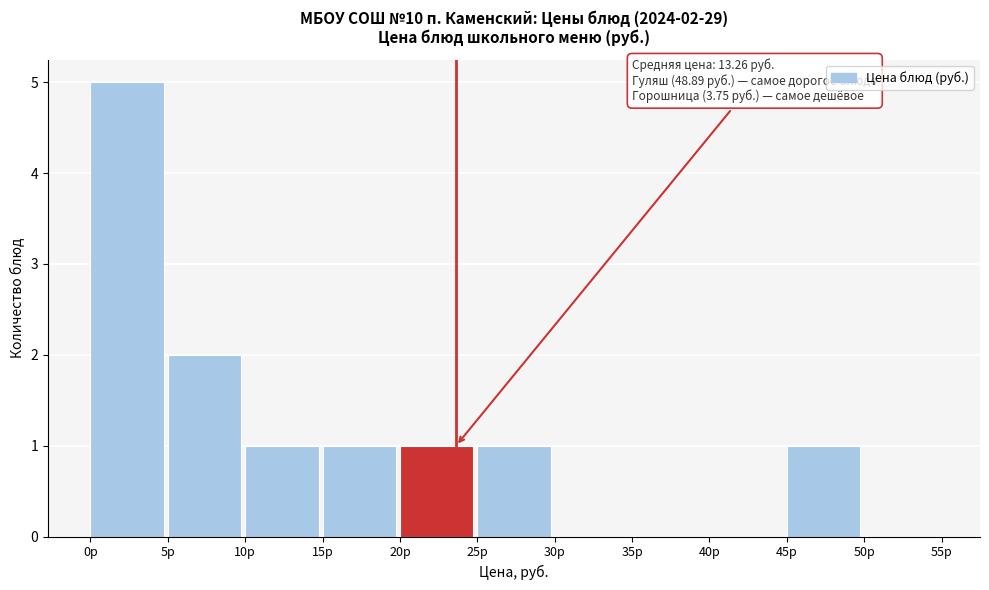

Which range on the x-axis has the tallest bar?

0 to 5